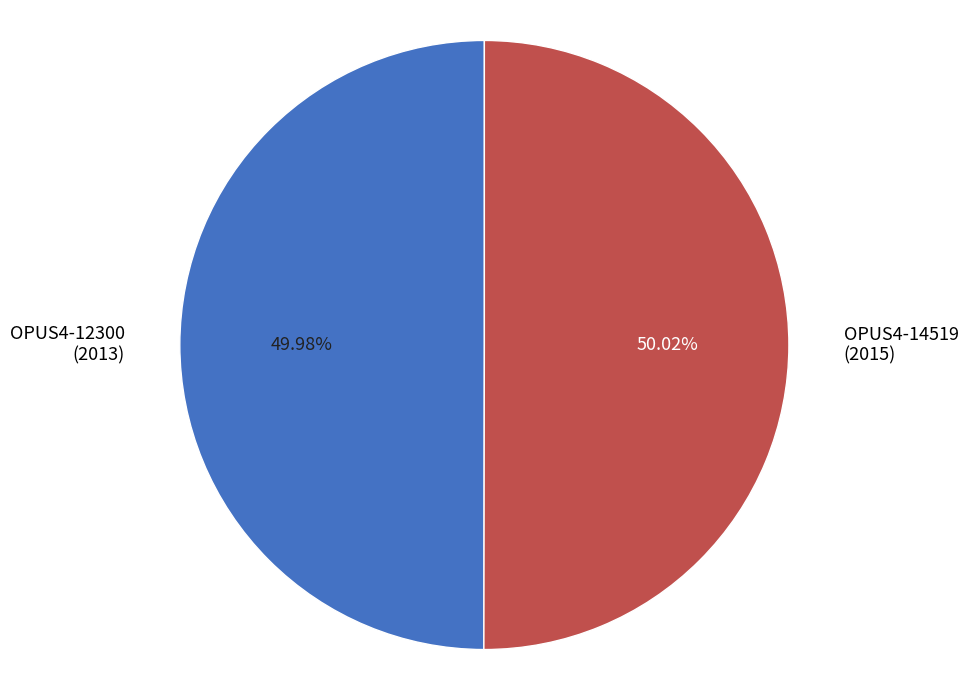

Do OPUS4-12300 (2013) and OPUS4-14519 (2015) together represent more than half of the pie?

Yes